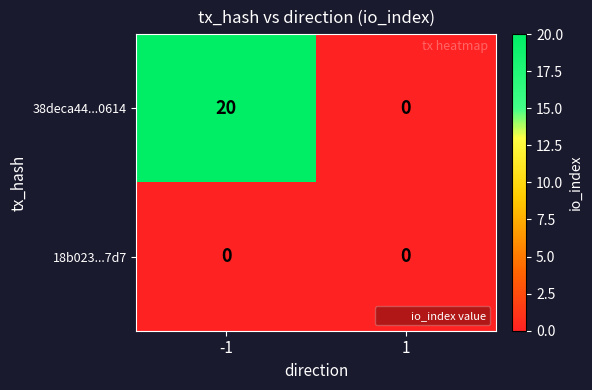

What is the spread (max minus min) of values at -1?

20